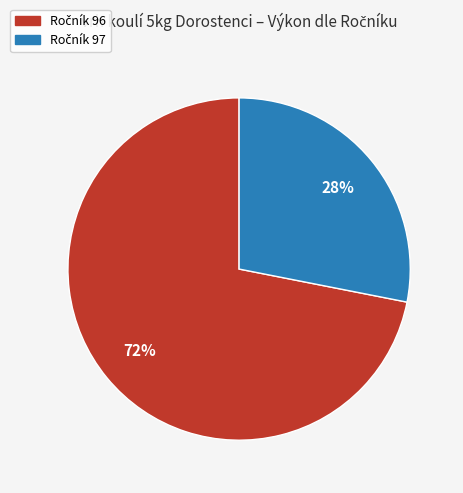

Is there any slice that represents more than half of the pie?

Yes